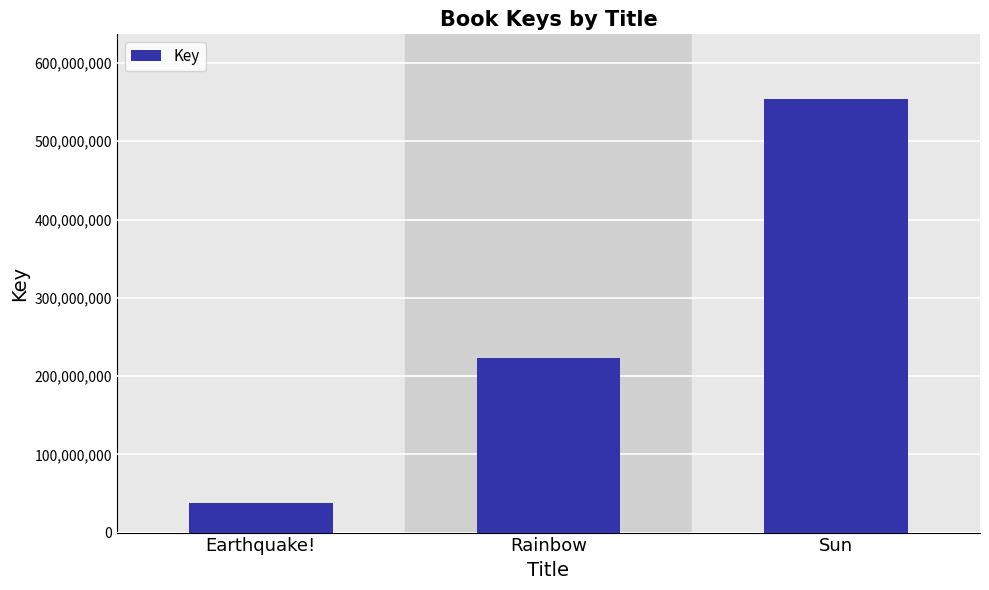

What is the change in value from Rainbow to Sun?

+330215432